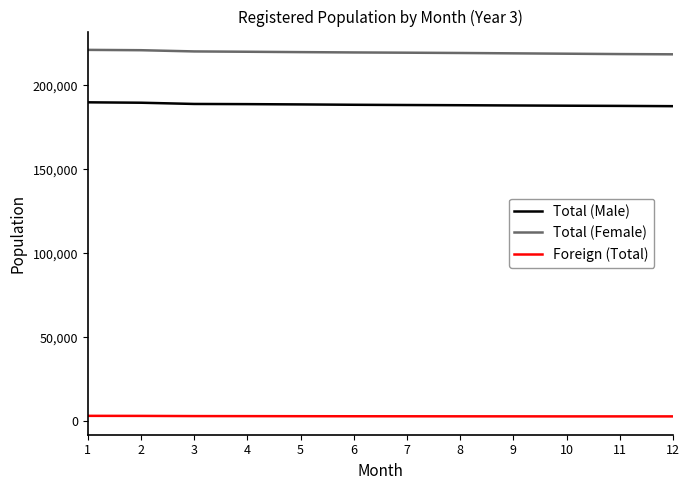

Rank the series by their maximum value, from lowest to highest.

Foreign (Total), Total (Male), Total (Female)